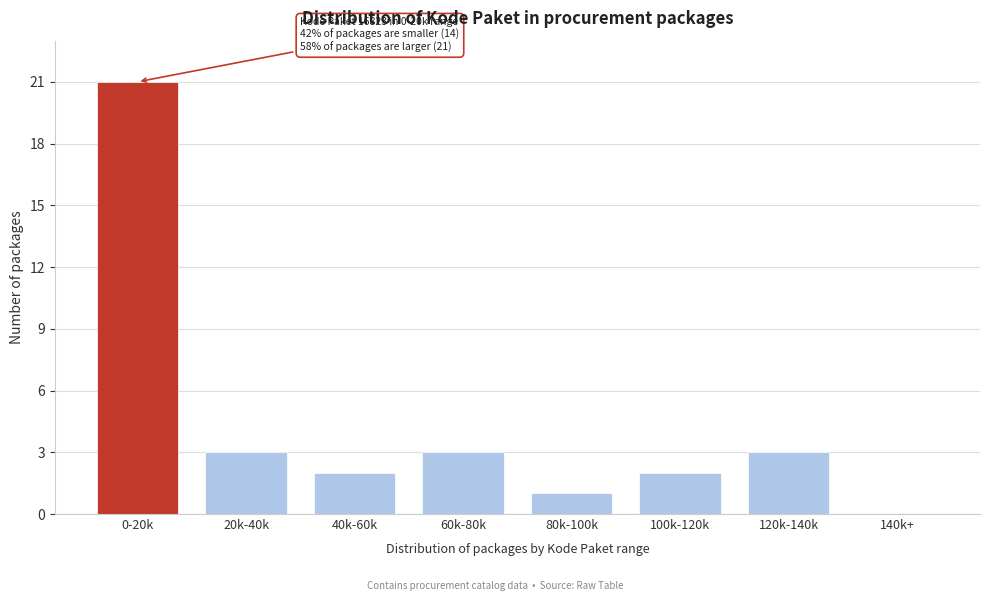

Reading left to right, list all the values displayed in this chart.

0-20k=21	20k-40k=3	40k-60k=2	60k-80k=3	80k-100k=1	100k-120k=2	120k-140k=3	140k+=0